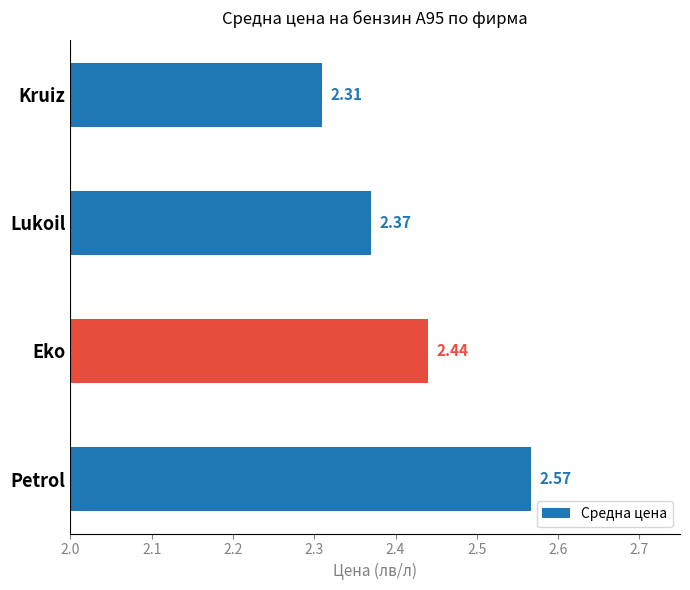

What is the sum of the values at Lukoil and Eko?

4.8